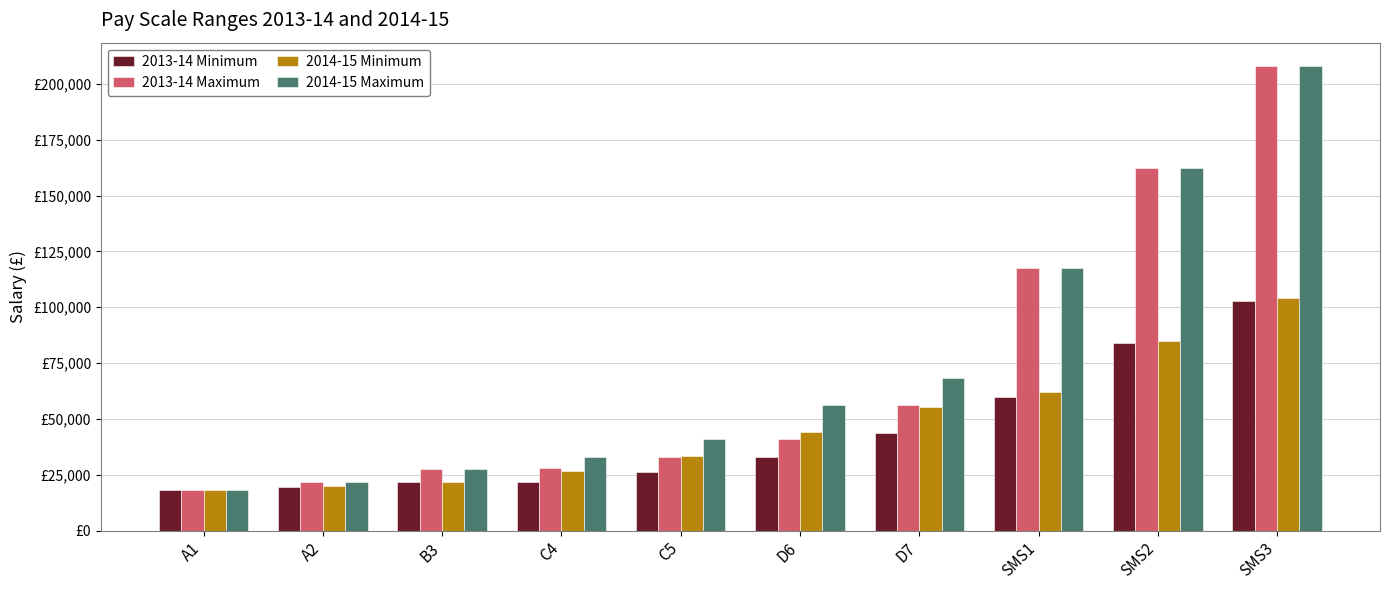

True or false: 2014-15 Maximum has a value of 29562 at D7.

False